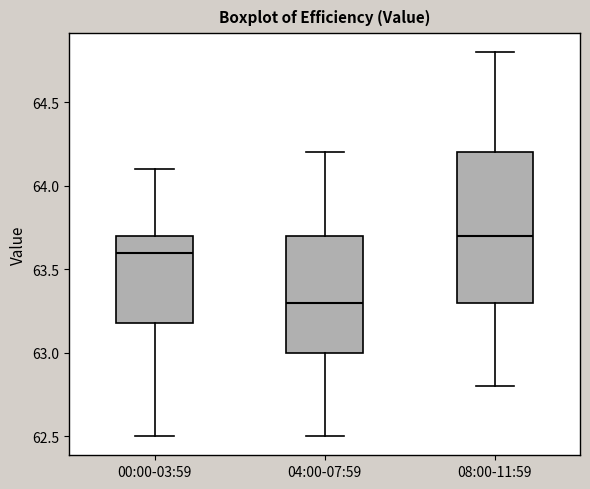

Where is the lower edge of the box for 08:00-11:59 on the y-axis? The values are not printed on the chart, so give them approximately, as read against the axis.

63.3